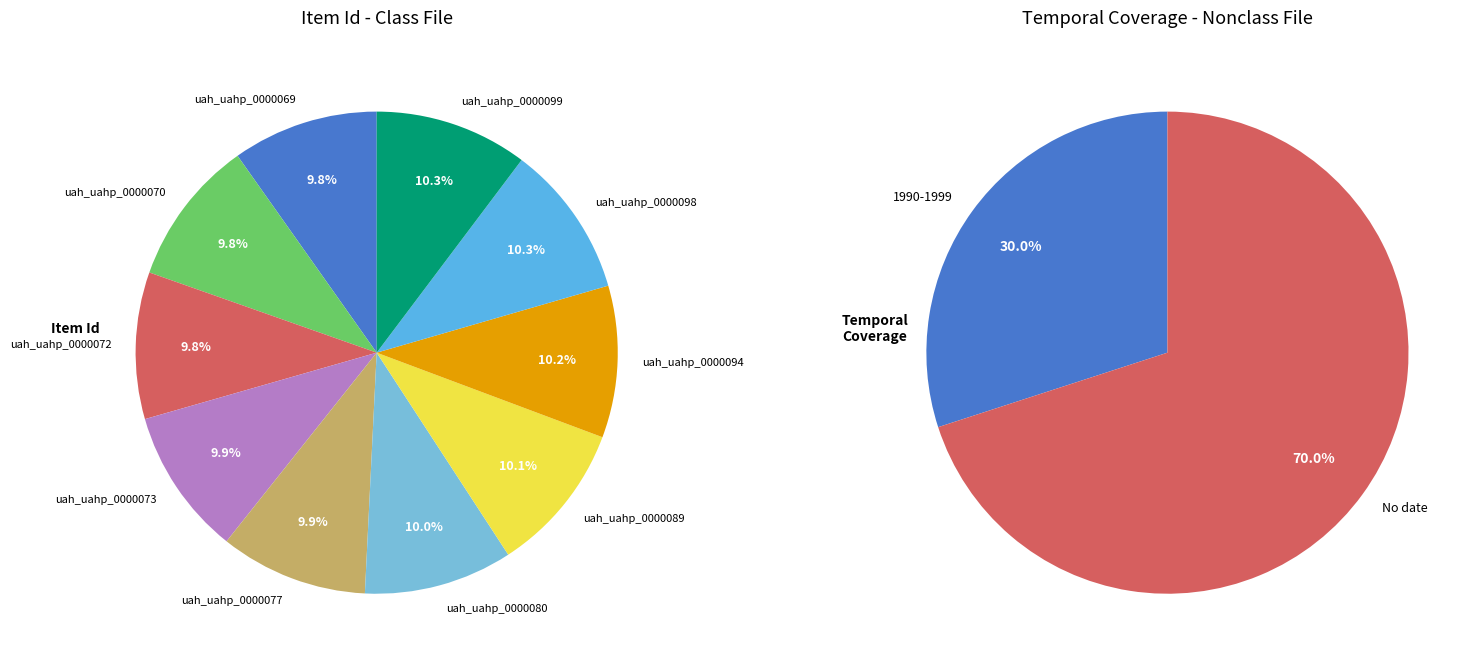

Count the number of slices in the pie.

10